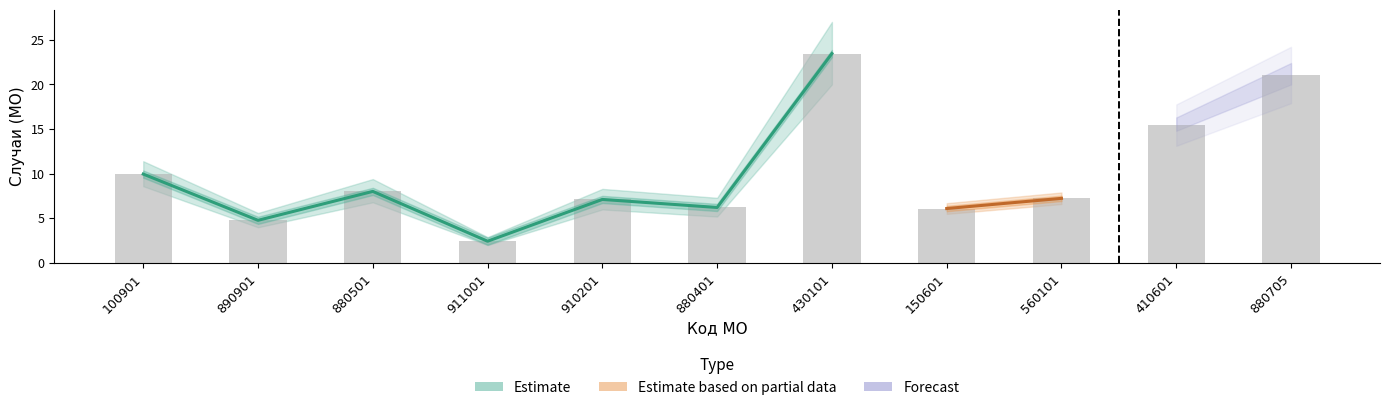

Is it true that the value at 430101 is 5.6?

False